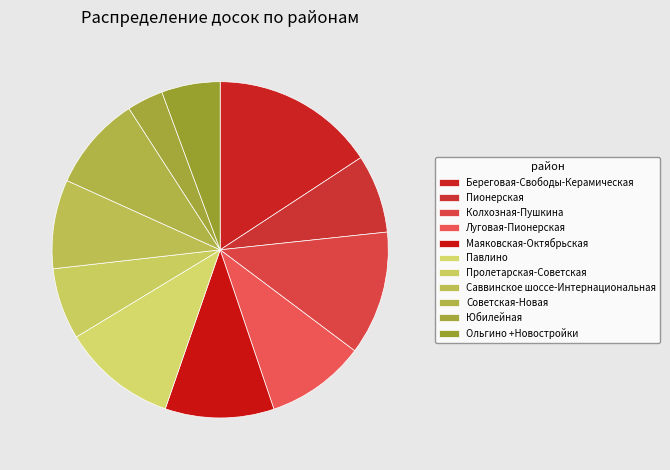

Count the number of slices in the pie.

11